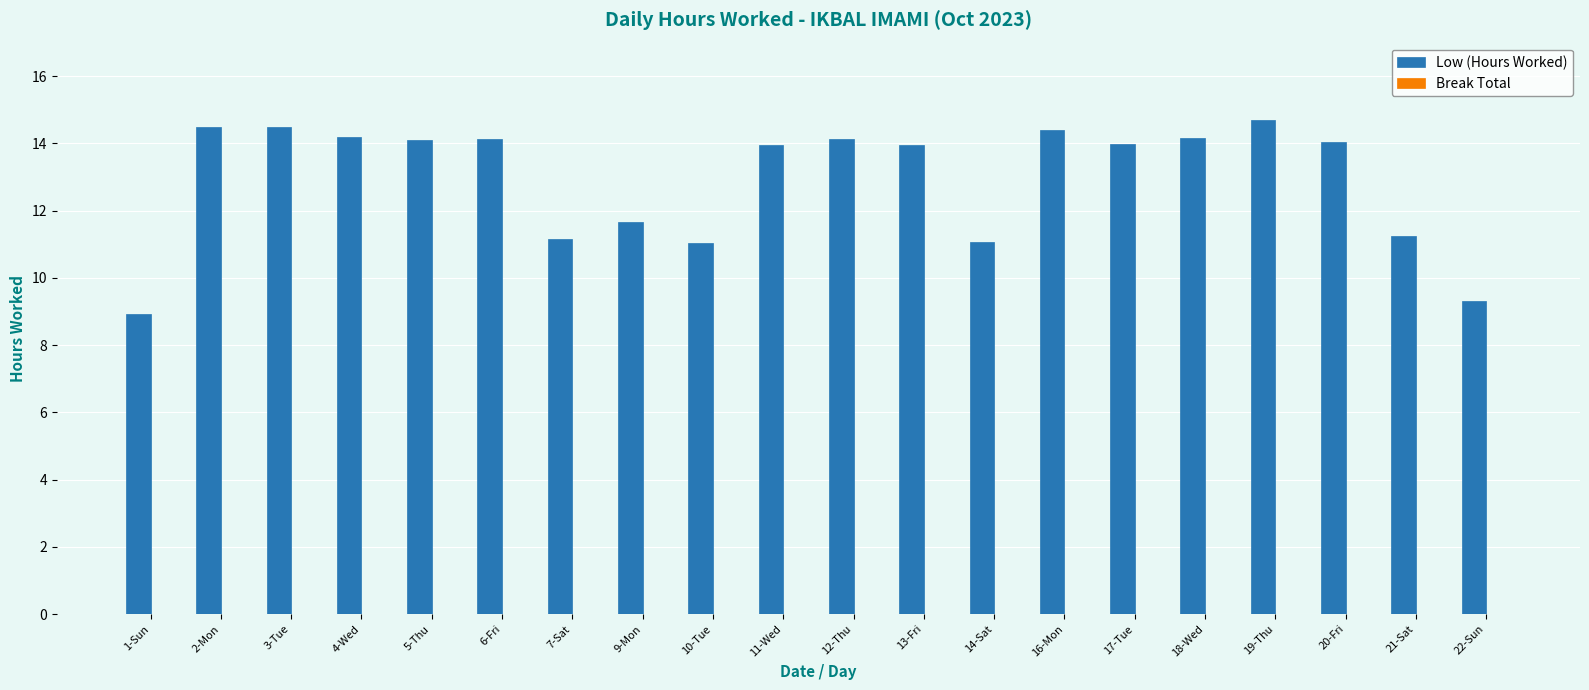

What is the maximum value shown in the chart?

14.7